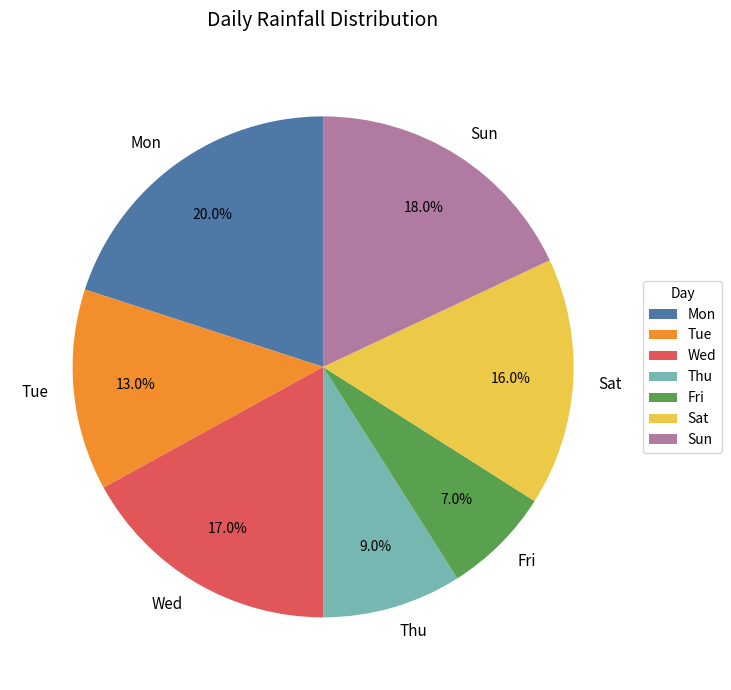

Which category has the smallest portion of the pie?

Fri